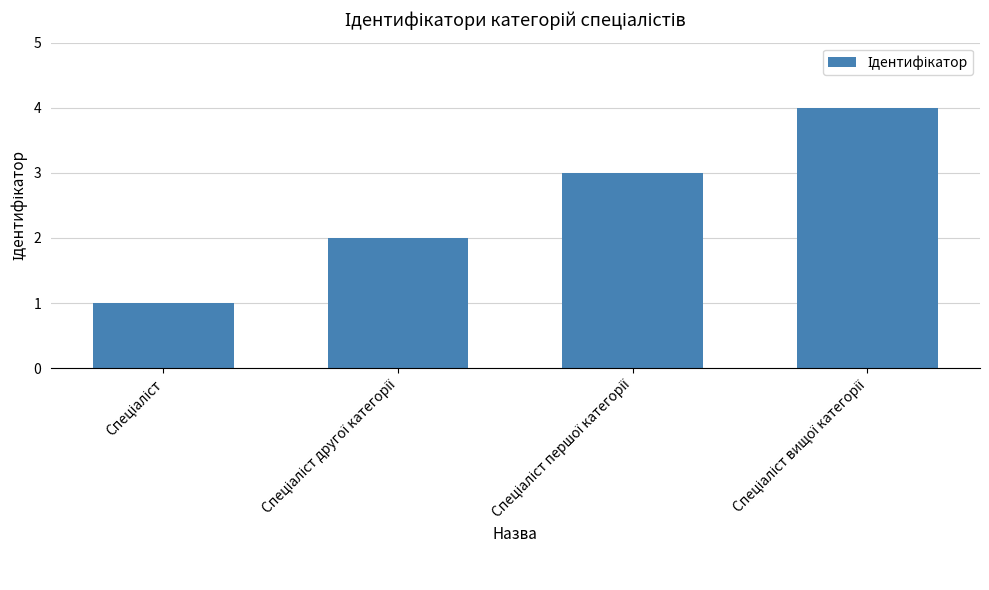

What is the maximum value shown in the chart?

4